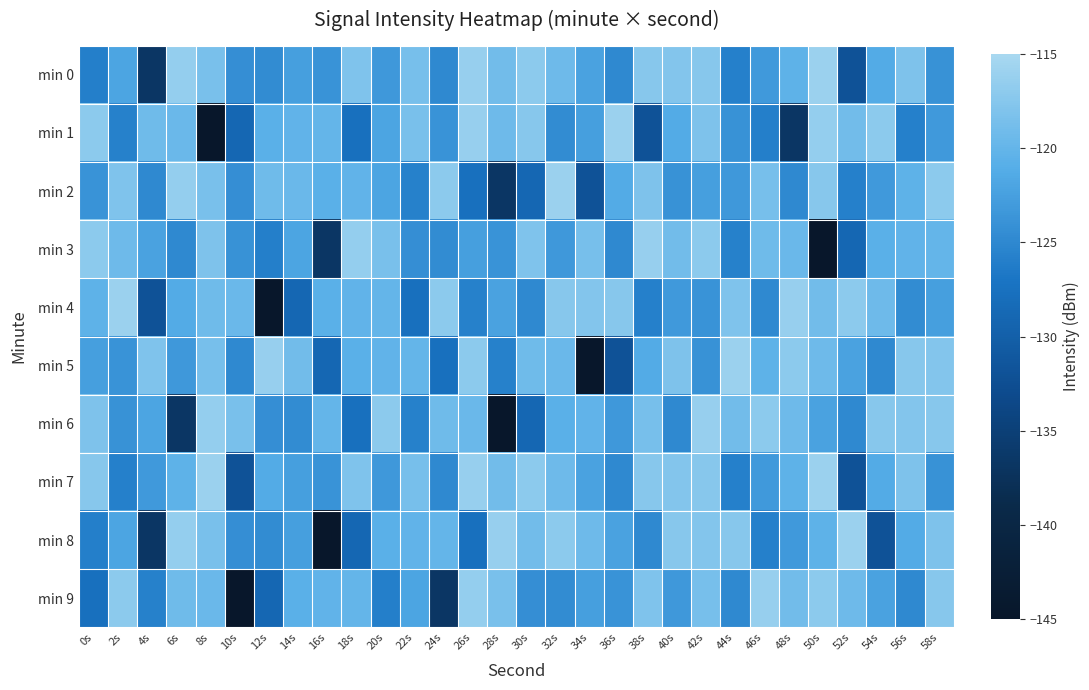

Which series has the widest spread of values?

min 1